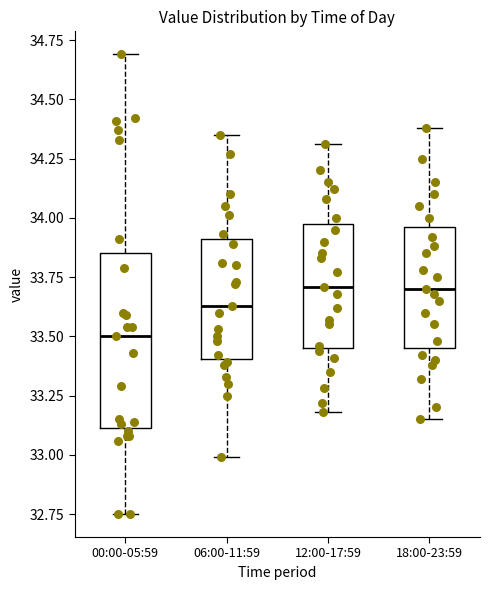

Where is the upper edge of the box for 00:00-05:59 on the y-axis? The values are not printed on the chart, so give them approximately, as read against the axis.

33.85